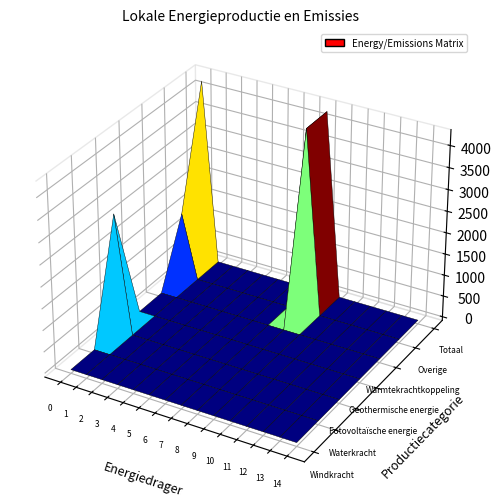

Reading left to right, what are all the values shown in this chart?

Windkracht: 0=0.0	1=0.0	2=0.0	3=0.0	4=0.0	5=0.0	6=0.0	7=0.0	8=0.0	9=0.0	10=0.0	11=0.0	12=0.0	13=0.0	14=0.0
Waterkracht: 0=0.0	1=0.0	2=0.0	3=0.0	4=0.0	5=0.0	6=0.0	7=0.0	8=0.0	9=0.0	10=0.0	11=0.0	12=0.0	13=0.0	14=0.0
Fotovoltaïsche energie: 0=2738.4	1=0.0	2=0.0	3=0.0	4=0.0	5=0.0	6=0.0	7=0.0	8=0.0	9=0.0	10=0.0	11=0.0	12=0.0	13=0.0	14=0.0
Geothermische energie: 0=0.0	1=0.0	2=0.0	3=0.0	4=0.0	5=0.0	6=0.0	7=0.0	8=0.0	9=0.0	10=0.0	11=0.0	12=0.0	13=0.0	14=0.0
Warmtekrachtkoppeling: 0=0.0	1=0.0	2=0.0	3=0.0	4=0.0	5=0.0	6=0.0	7=0.0	8=0.0	9=0.0	10=0.0	11=0.0	12=0.0	13=0.0	14=0.0
Overige: 0=1494.0	1=0.0	2=0.0	3=0.0	4=0.0	5=0.0	6=0.0	7=0.0	8=4268.6	9=0.0	10=0.0	11=0.0	12=0.0	13=0.0	14=0.0
Totaal: 0=4232.4	1=0.0	2=0.0	3=0.0	4=0.0	5=0.0	6=0.0	7=0.0	8=4268.6	9=0.0	10=0.0	11=0.0	12=0.0	13=0.0	14=0.0